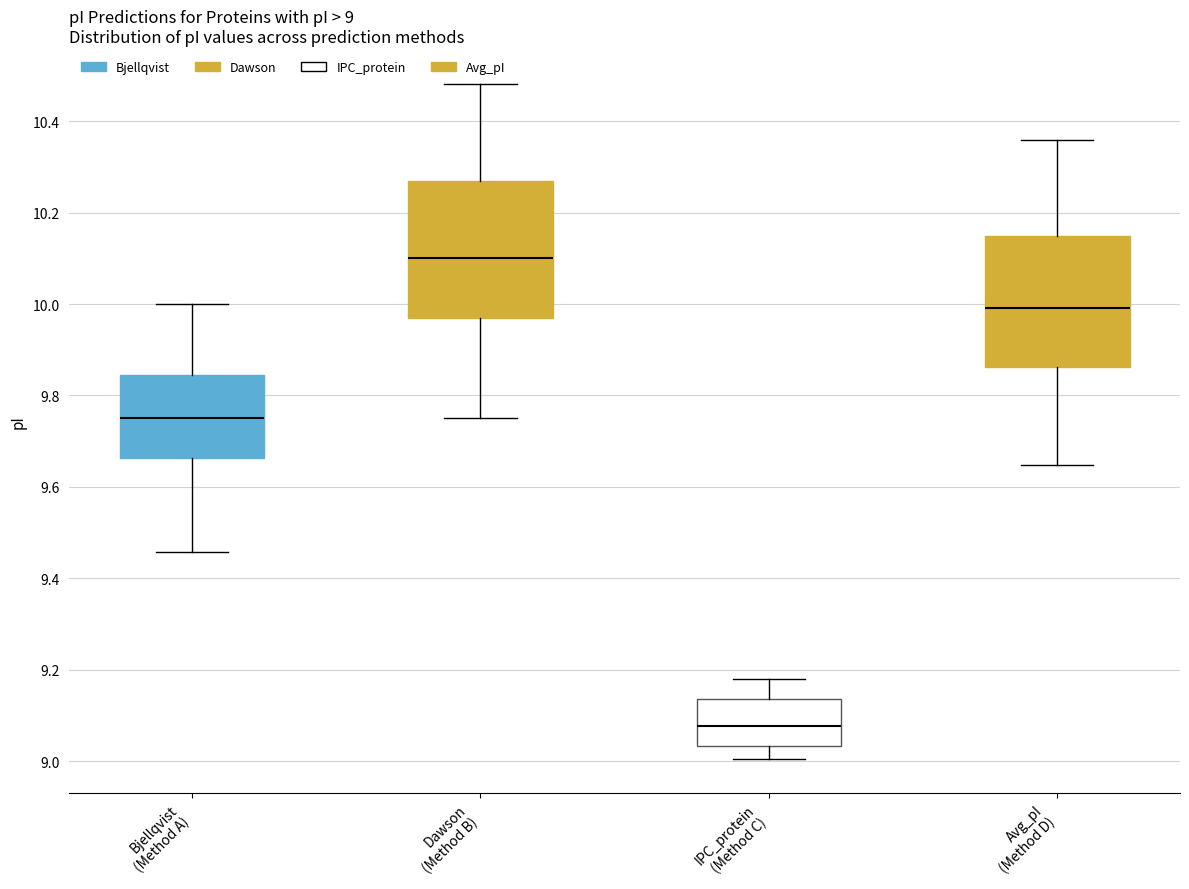

Which box has the highest median line?

Dawson (Method B)